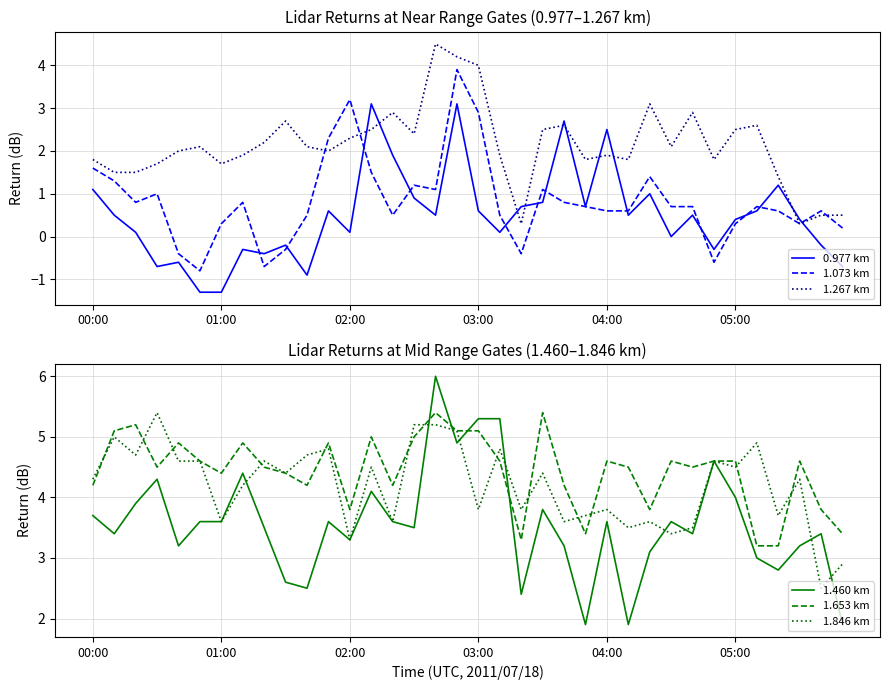

In 1.073 km, how many points are higher than both neighbors (excluding endpoints)?

9